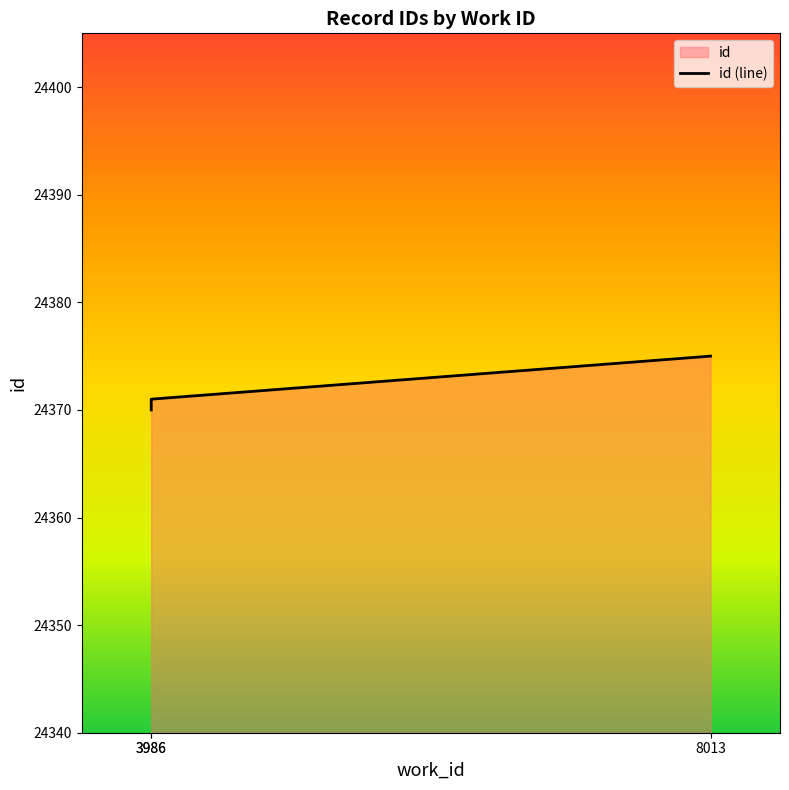

What is the smallest value displayed?

24370